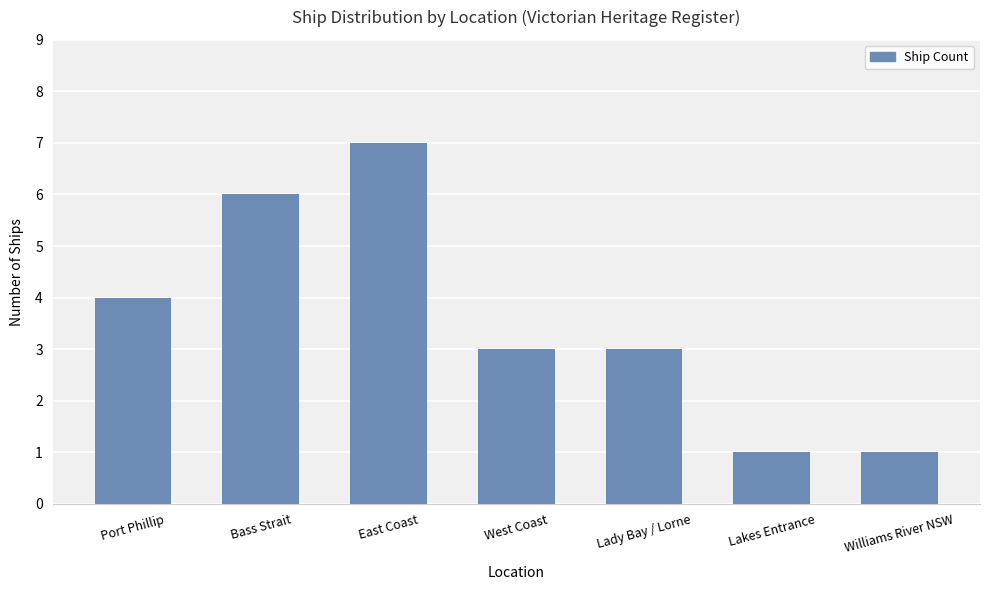

What is the change in value from Port Phillip to Lakes Entrance?

-3